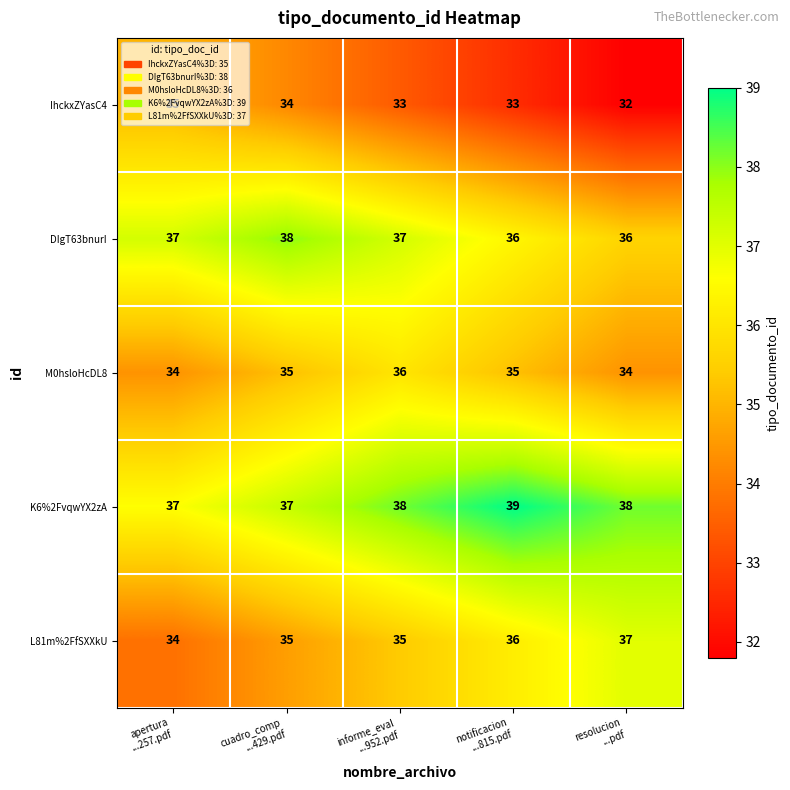

List the series in order of their peak value, highest first.

K6%2FvqwYX2zA, DIgT63bnurI, L81m%2FfSXXkU, M0hsloHcDL8, IhckxZYasC4